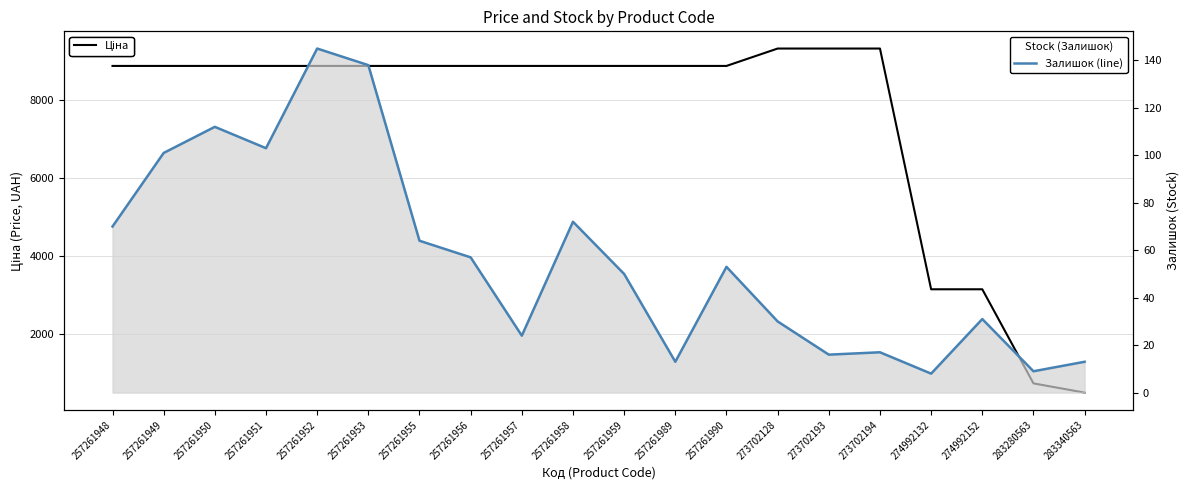

True or false: Залишок (line) and Ціна cross at least once.

False